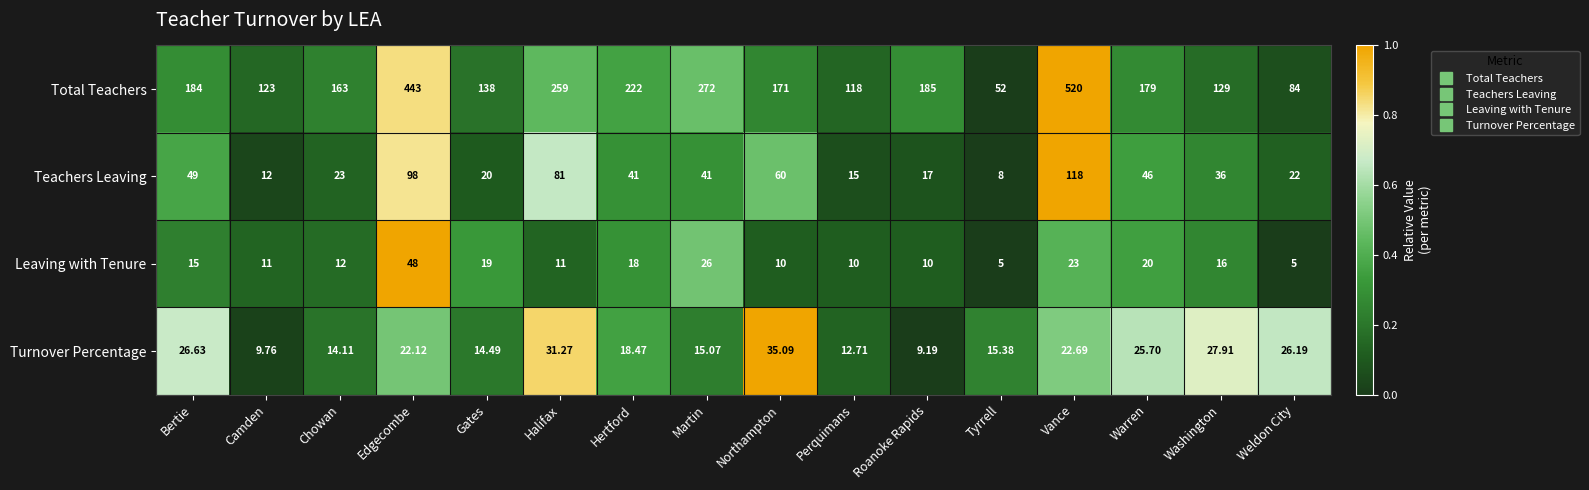

Which series has the largest total across all categories?

Total Teachers